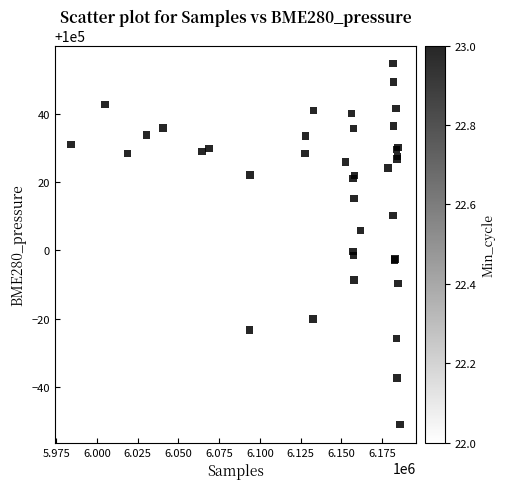

What Y value in the scatter plot is closest to 100001?

99999.7